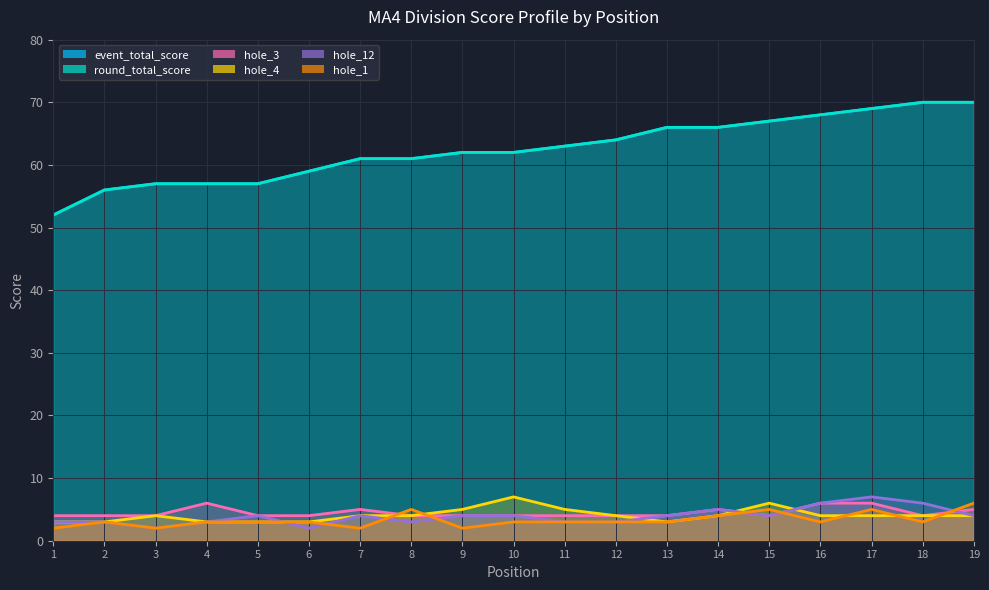

Which label corresponds to the smallest value in the chart?

3